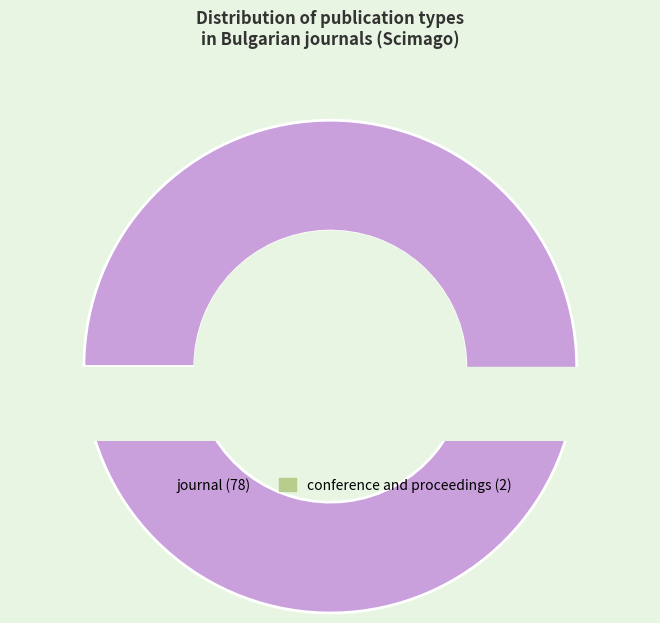

True or false: journal accounts for 88% of the total.

False